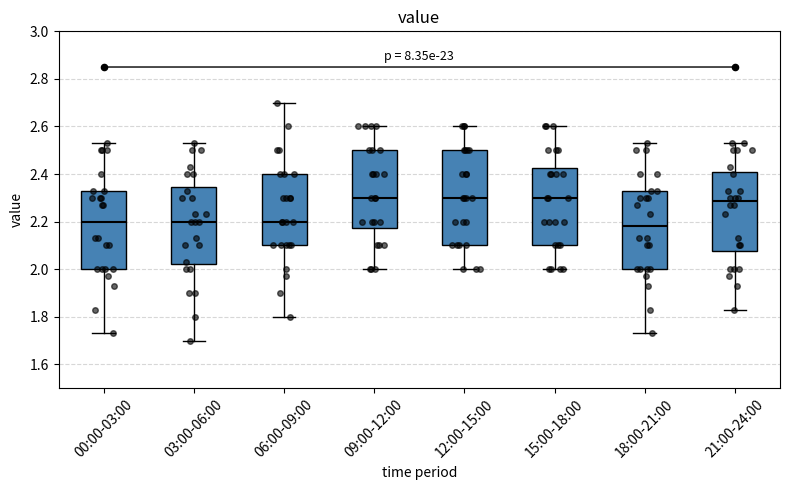

Reading left to right, transcribe this box plot: for each box, give where its median line is, the range the box spans, and where its two whiskers end, as read against the y-axis. The values are not printed on the chart, so give them approximately, as read against the axis.

00:00-03:00: median 2.20, box 2.00 to 2.34, whiskers 1.74 to 2.54
03:00-06:00: median 2.20, box 2.02 to 2.34, whiskers 1.70 to 2.54
06:00-09:00: median 2.20, box 2.10 to 2.40, whiskers 1.80 to 2.70
09:00-12:00: median 2.30, box 2.18 to 2.50, whiskers 2.00 to 2.60
12:00-15:00: median 2.30, box 2.10 to 2.50, whiskers 2.00 to 2.60
15:00-18:00: median 2.30, box 2.10 to 2.42, whiskers 2.00 to 2.60
18:00-21:00: median 2.18, box 2.00 to 2.34, whiskers 1.74 to 2.54
21:00-24:00: median 2.28, box 2.08 to 2.40, whiskers 1.84 to 2.54